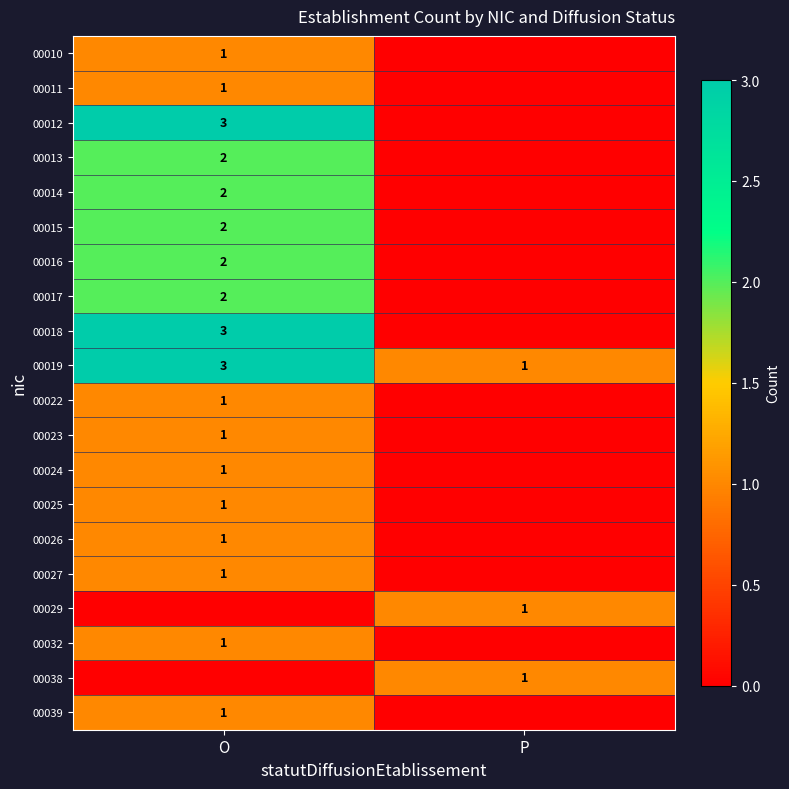

At how many categories does at least one series exceed 0?

2